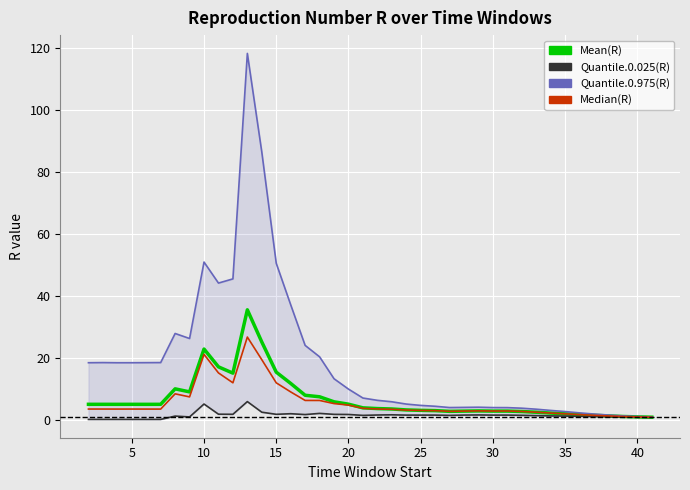

Reading left to right, extract all data points from this chart.

Mean(R): 5.0	5.0	5.0	5.0	5.0	5.0	10.0	9.0	22.8	17.1	15.1	35.5	25.1	15.4	11.7	7.9	7.4	5.8	5.0	3.9	3.6	3.5	3.2	3.1	3.0	2.7	2.8	2.9	2.8	2.8	2.7	2.4	2.2	1.9	1.7	1.5	1.3	1.1	0.9	0.8
Quantile.0.025(R): 0.1	0.1	0.1	0.1	0.1	0.1	1.2	0.9	5.1	1.8	1.8	5.9	2.5	1.8	2.0	1.7	2.1	1.8	1.7	1.4	1.6	1.6	1.5	1.5	1.5	1.4	1.5	1.6	1.5	1.5	1.4	1.3	1.3	1.2	1.1	1.1	1.0	0.9	0.8	0.8
Quantile.0.975(R): 18.4	18.5	18.4	18.4	18.4	18.5	27.8	26.2	50.9	44.1	45.5	118.2	86.4	50.5	37.1	24.0	20.3	13.2	9.9	7.0	6.3	5.8	5.1	4.6	4.4	4.0	4.0	4.1	3.9	3.9	3.7	3.4	3.0	2.7	2.2	1.9	1.5	1.3	1.1	0.9
Median(R): 3.5	3.5	3.5	3.5	3.5	3.5	8.4	7.4	21.1	15.1	11.9	26.7	19.4	11.9	9.0	6.3	6.2	5.2	4.8	3.7	3.5	3.4	3.1	3.0	3.0	2.7	2.8	2.9	2.8	2.8	2.7	2.5	2.2	1.9	1.7	1.4	1.2	1.1	0.9	0.8